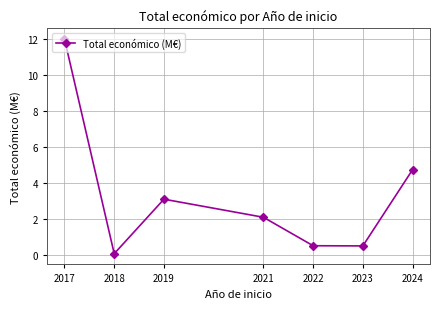

True or false: the data shows 1.6 at 2019.

False